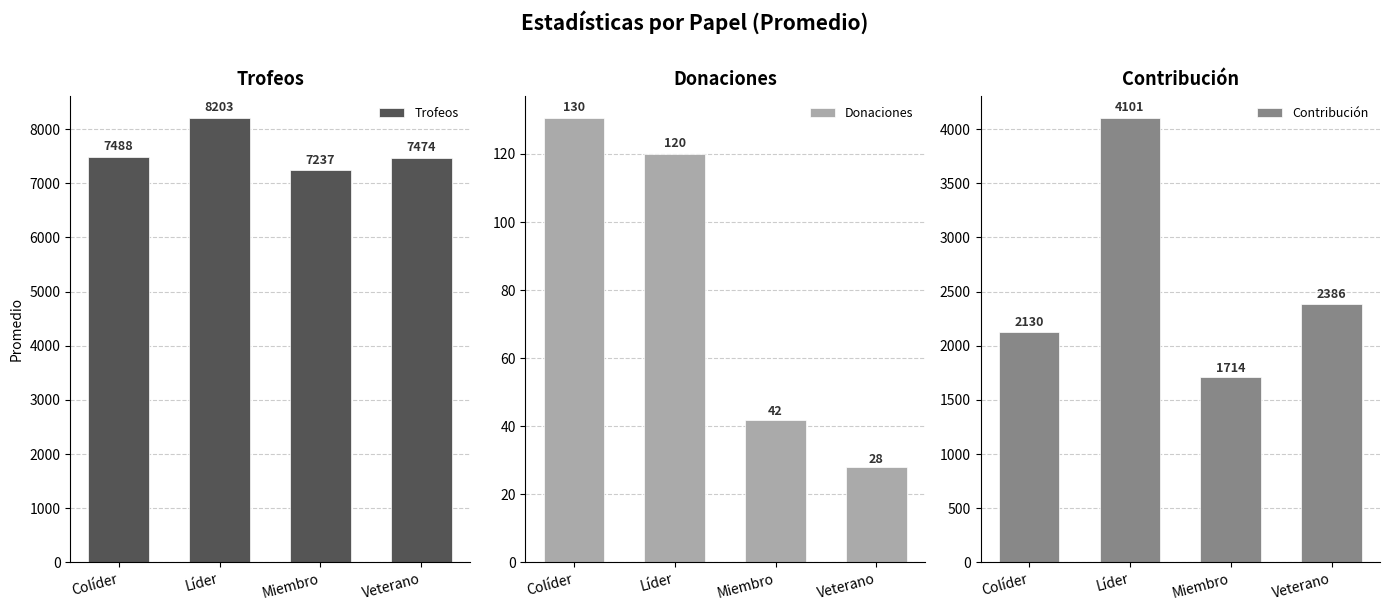

How many bars are there in each group?

3